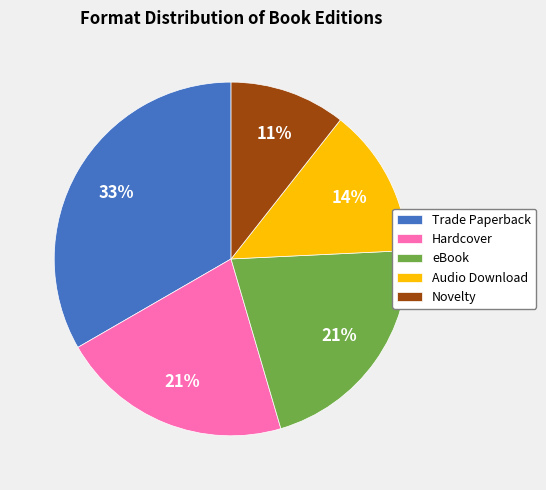

The eBook slice represents 21% of the pie. True or false?

True